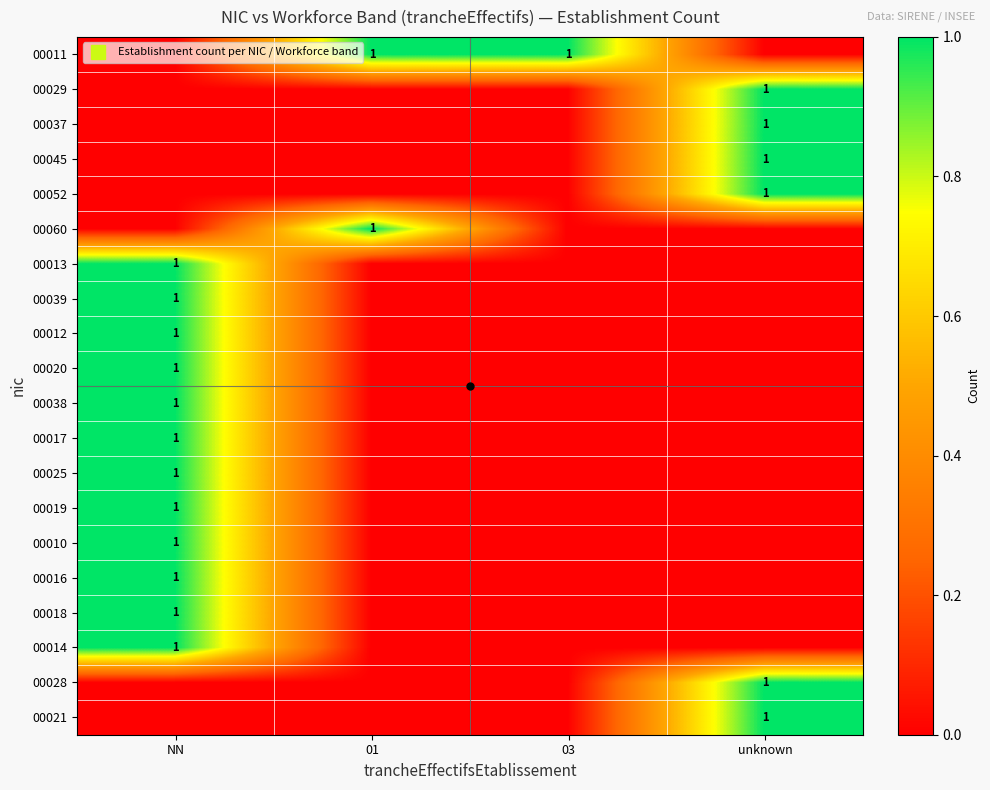

What is the maximum value for 00028?

1